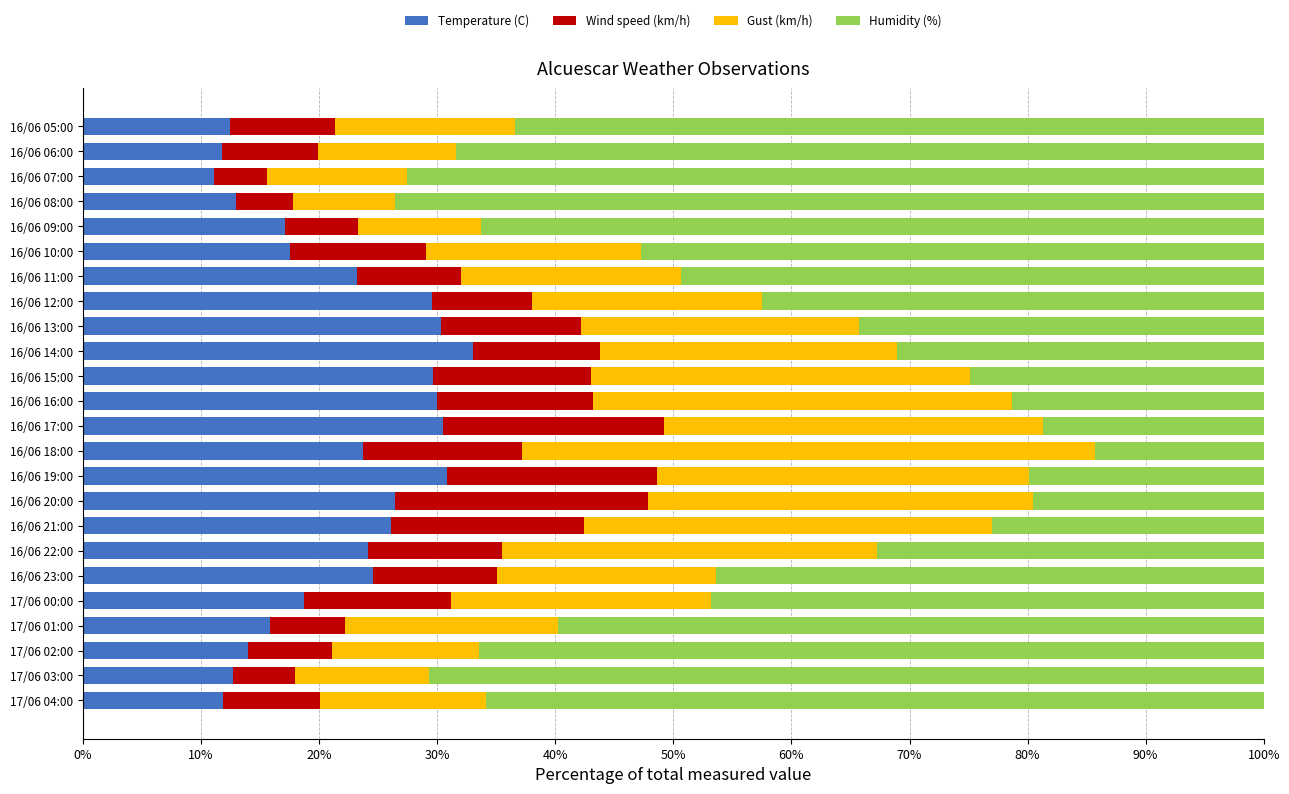

What is the sum of all Temperature (C) values?

518.2